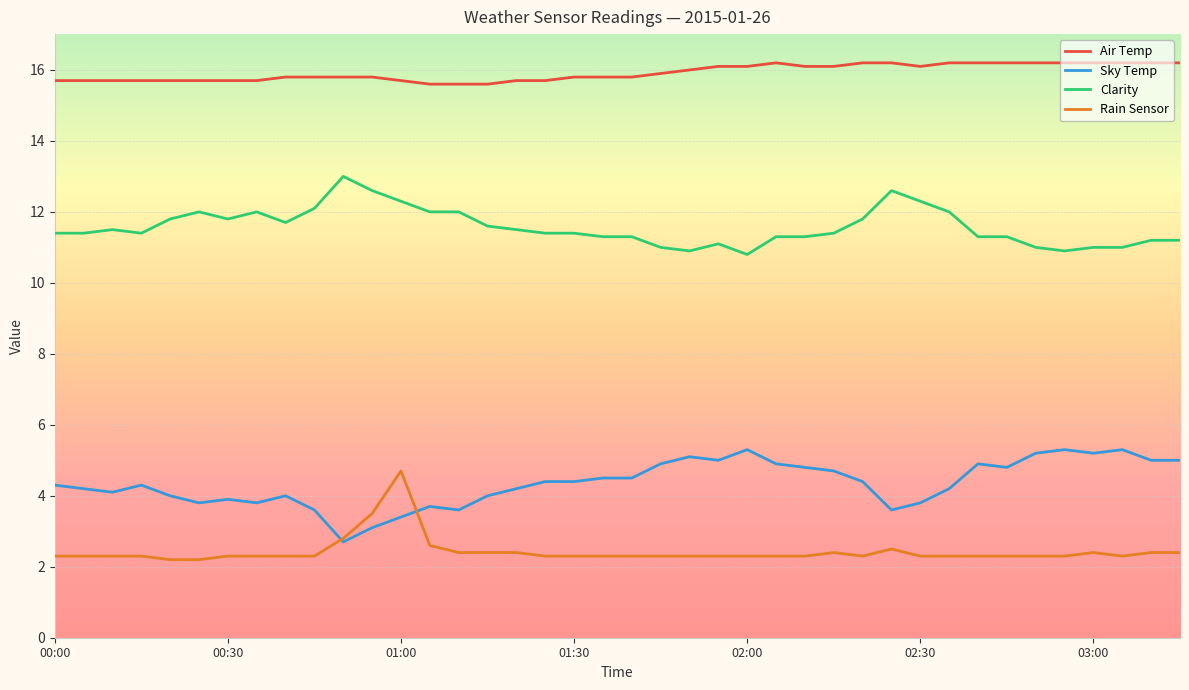

True or false: Air Temp and Sky Temp cross at least once.

False